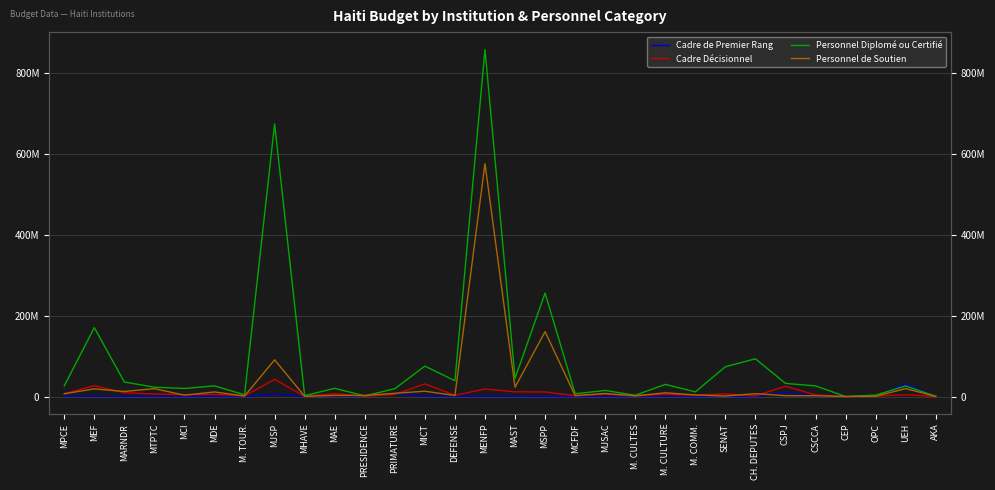

The value of Personnel de Soutien at CSCCA is 3281823. True or false?

False